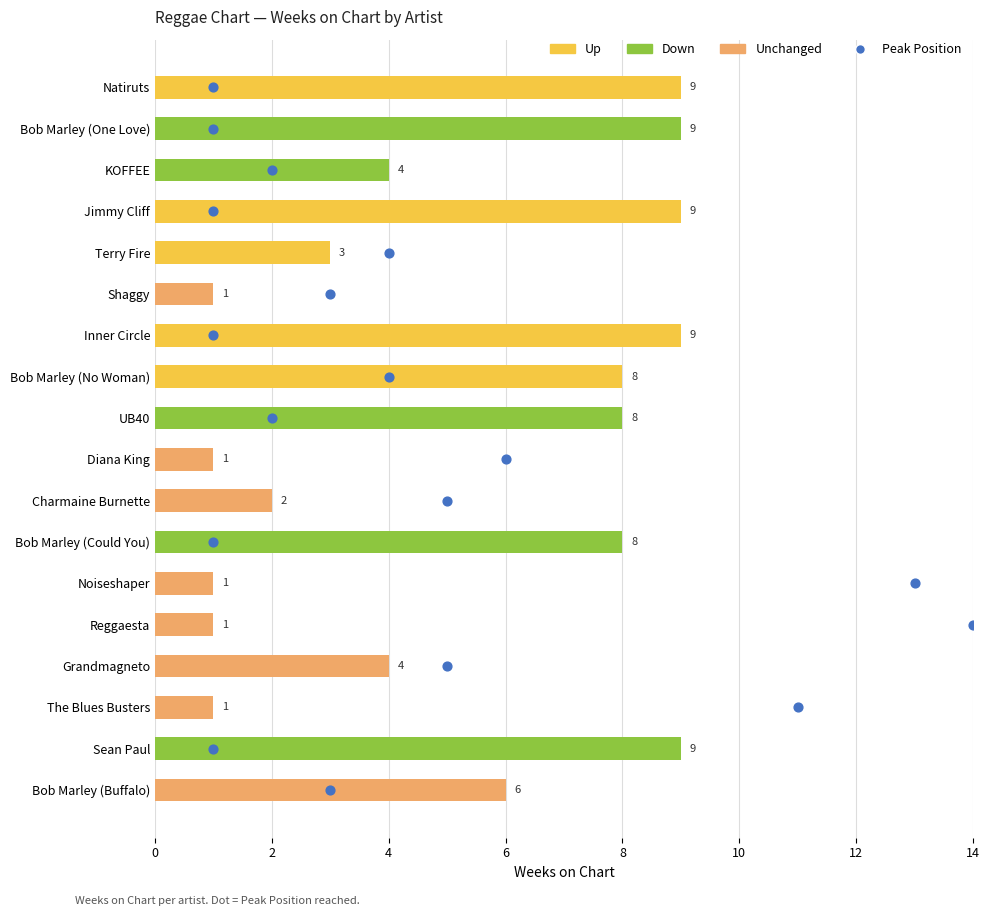

Which series reaches the maximum Y coordinate?

Peak Position